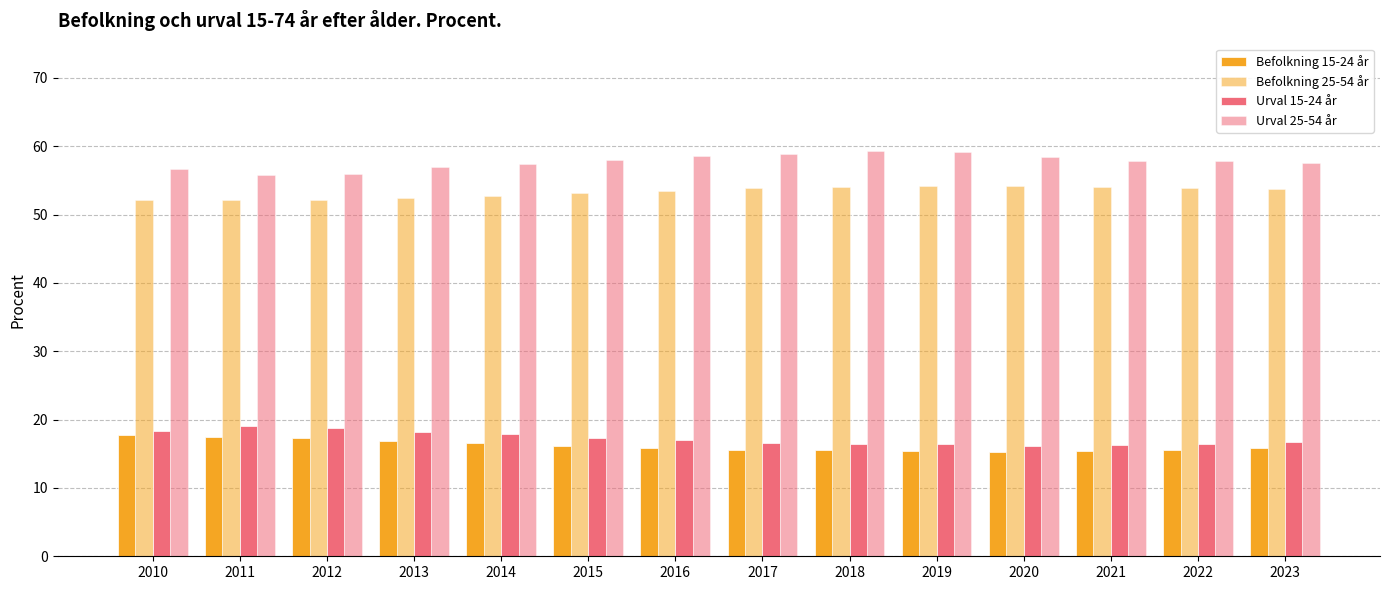

Which series has the widest spread of values?

Urval 25-54 år